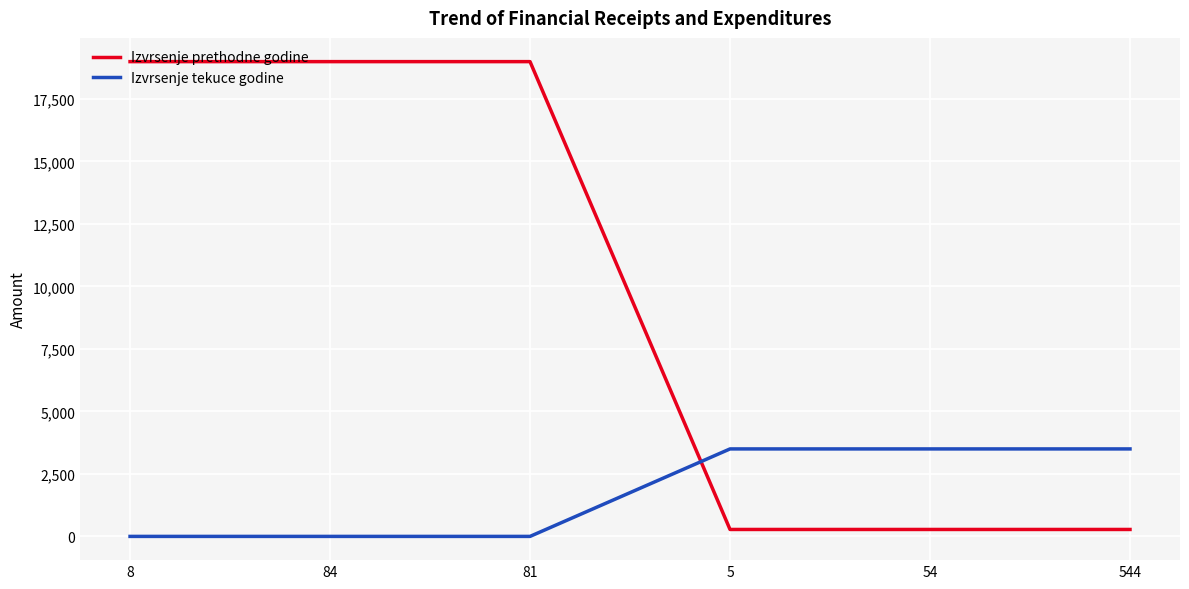

Is the value of Izvrsenje prethodne godine at 84 greater than the value of Izvrsenje tekuce godine at 544?

Yes